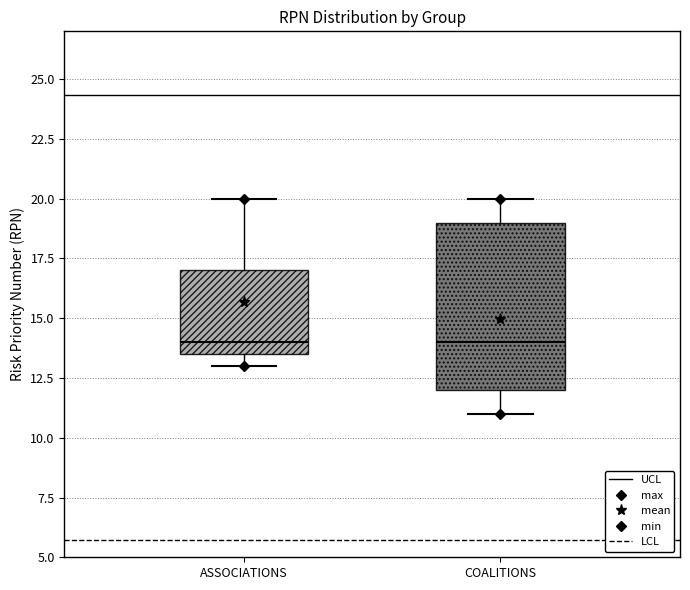

Reading left to right, read every box against the y-axis: the position of its median line, the range the box covers, and the ends of its whiskers. The values are not printed on the chart, so give them approximately, as read against the axis.

ASSOCIATIONS: median 14.0, box 13.5 to 17.0, whiskers 13.0 to 20.0
COALITIONS: median 14.0, box 12.0 to 19.0, whiskers 11.0 to 20.0